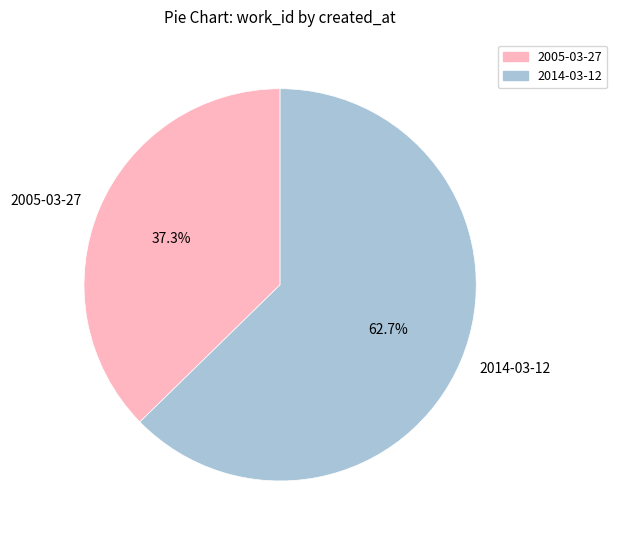

How many segments does this pie chart have?

2